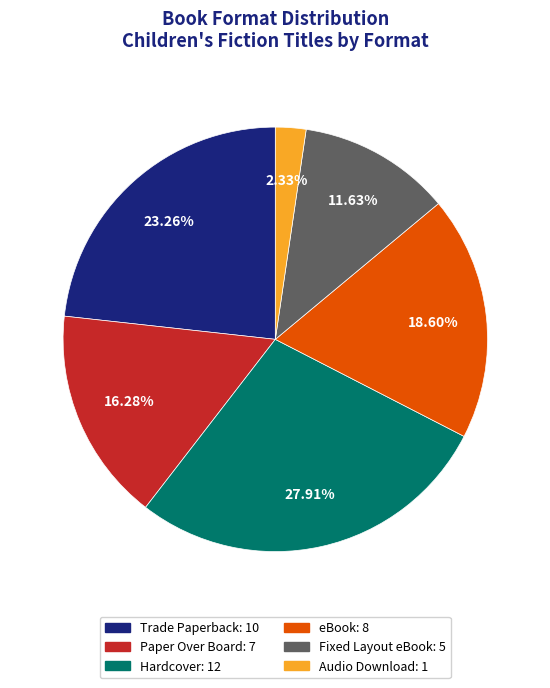

How many segments does this pie chart have?

6